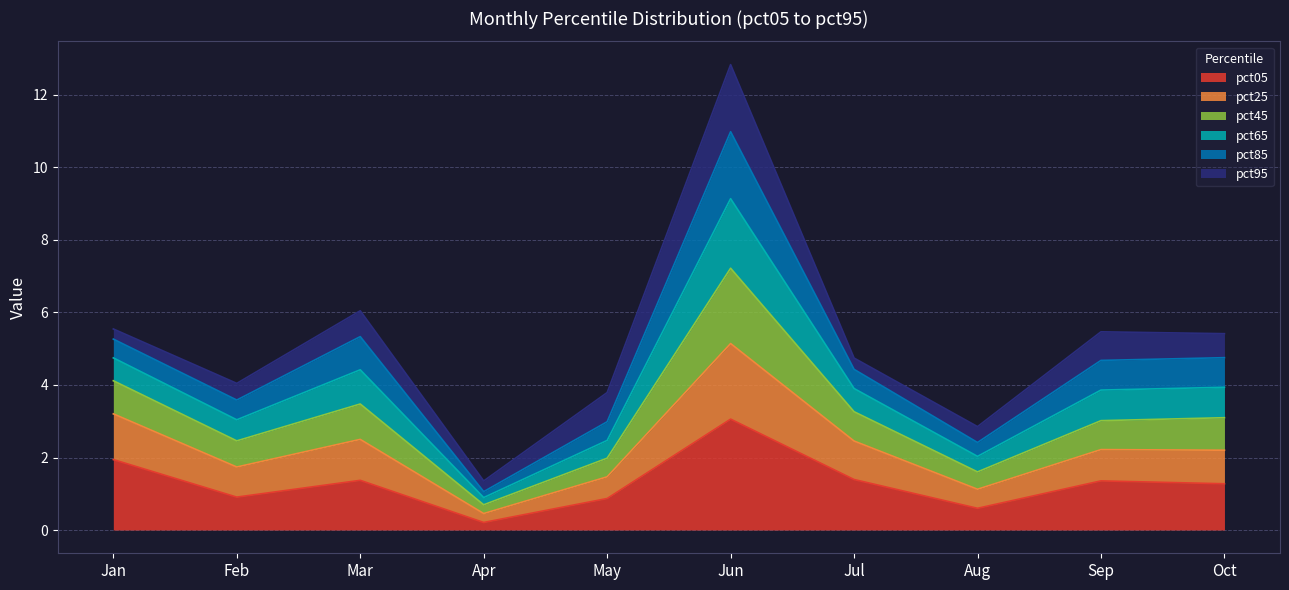

At which label does pct05 reach its peak?

Jun